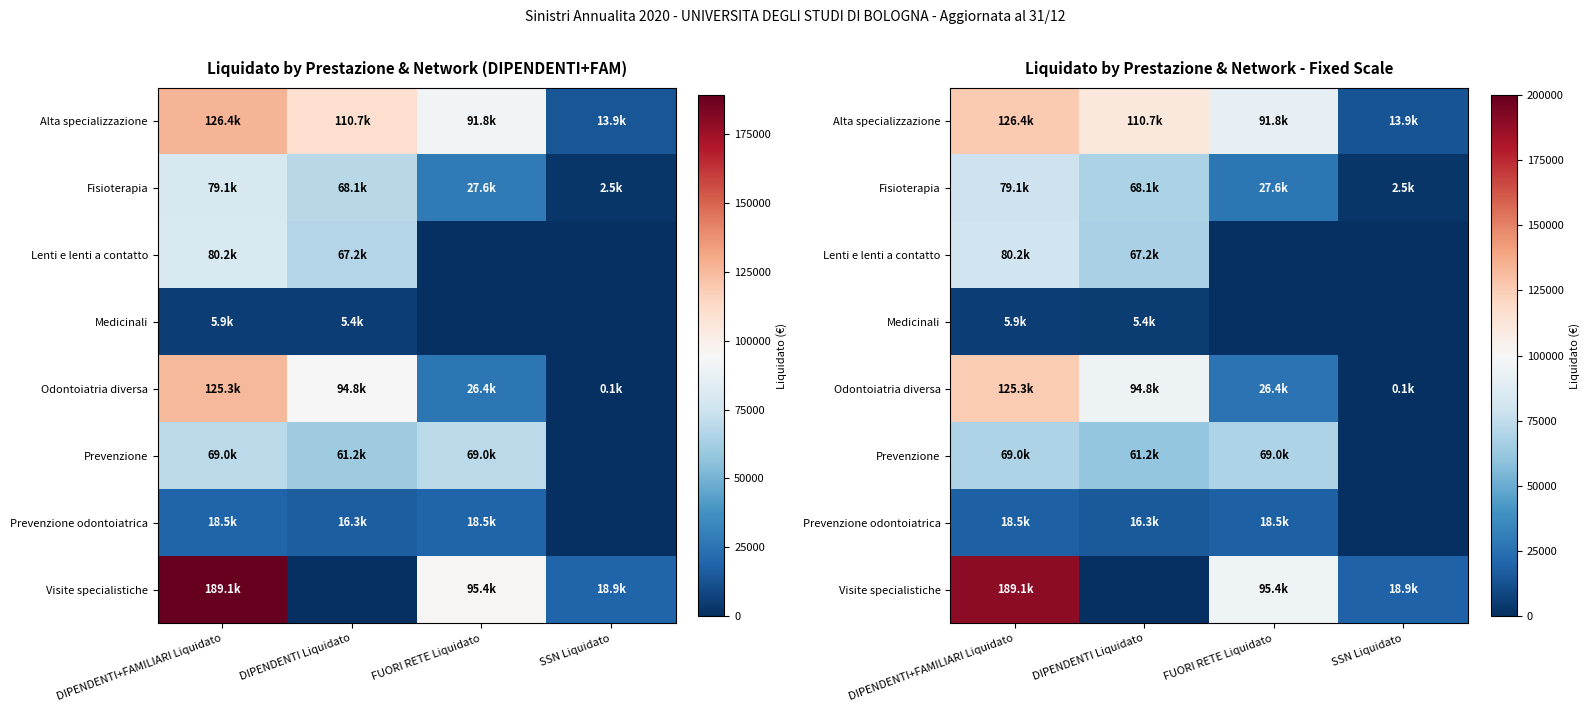

How many distinct data groups are displayed?

8